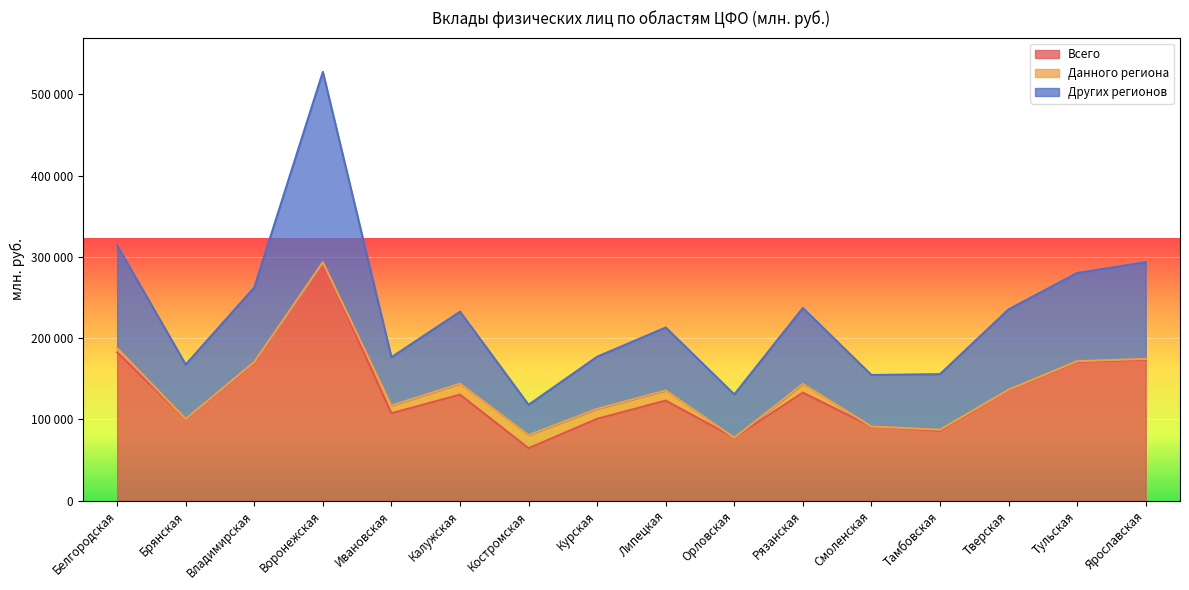

True or false: Других регионов and Всего intersect in this chart.

False